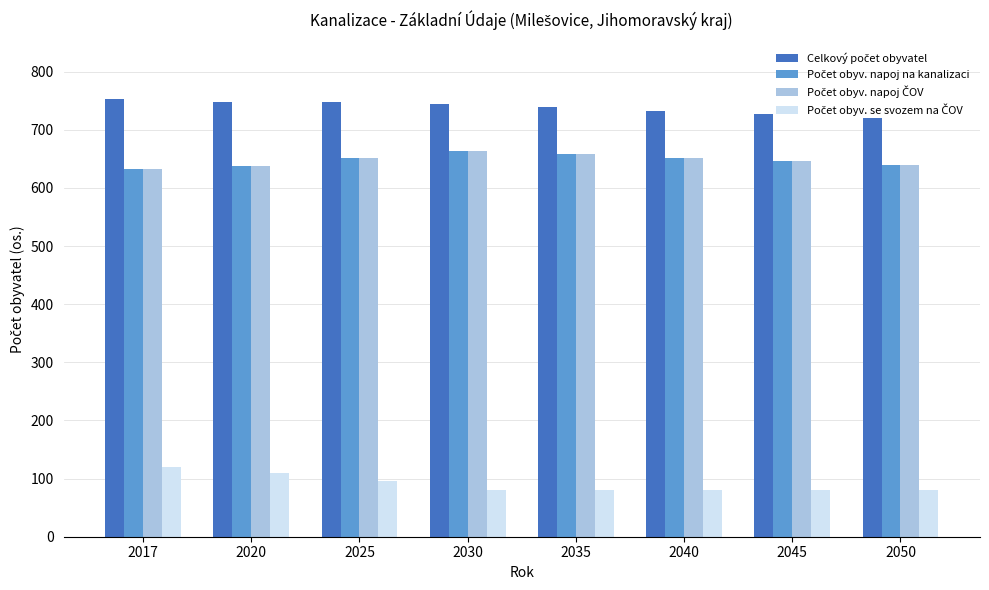

At how many categories does at least one series exceed 342?

8